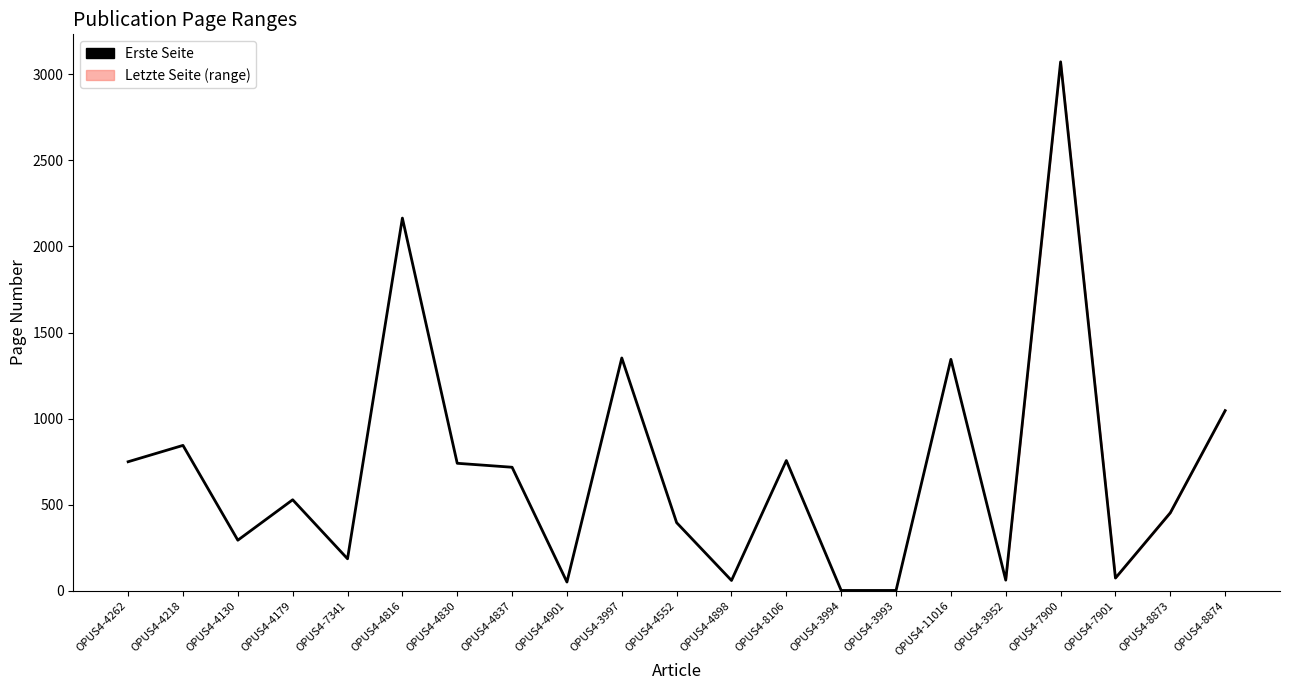

How many interior local peaks does the Letzte Seite series have?

7